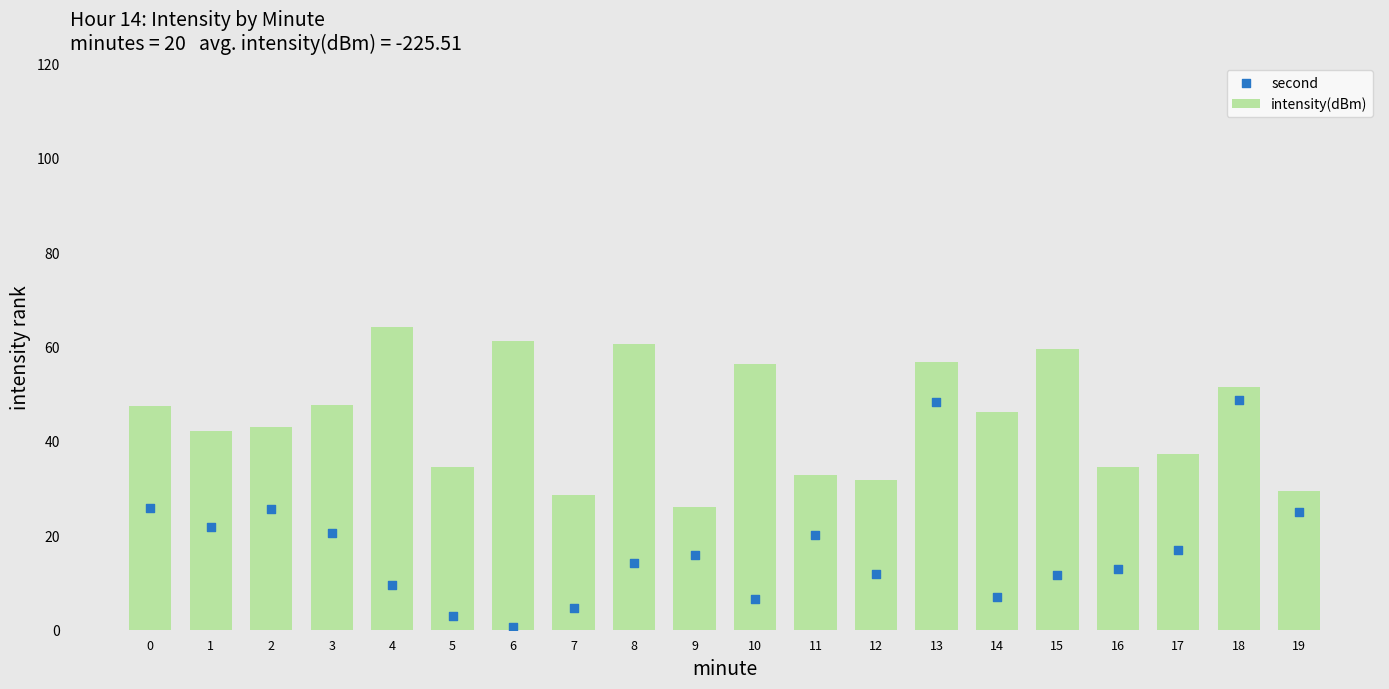

Which series has the largest total across all categories?

intensity(dBm)